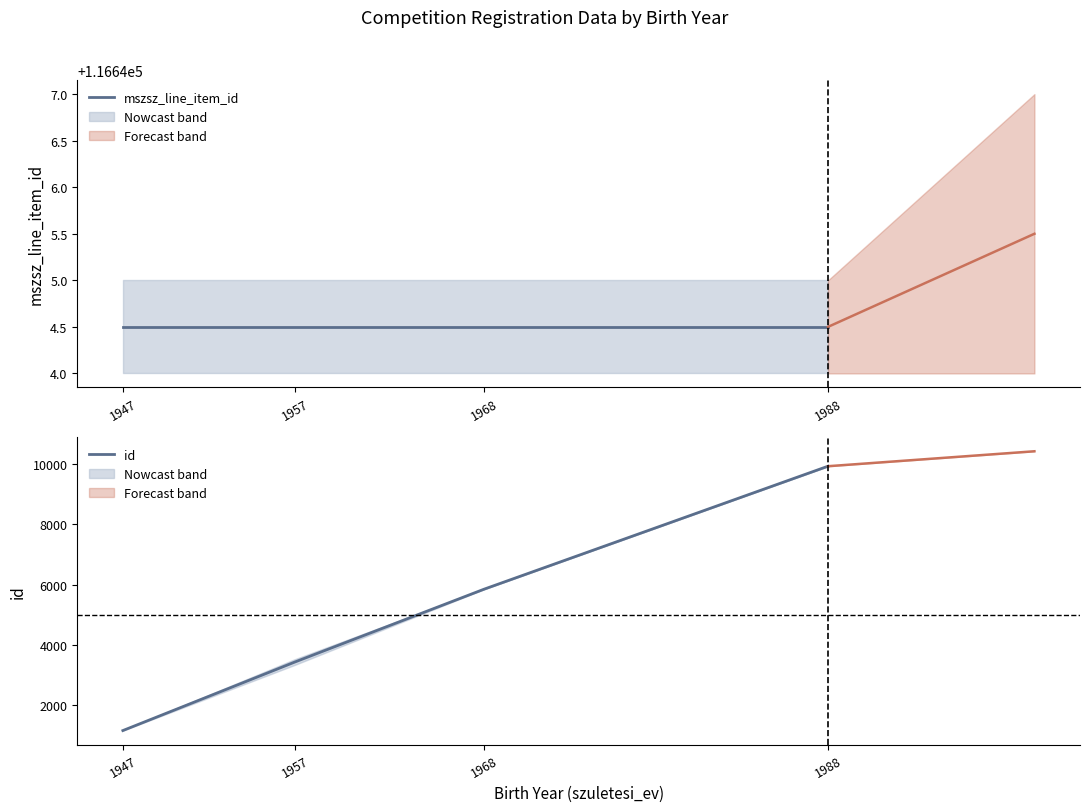

What is the lowest value of the mszsz_line_item_id series?

116644.5